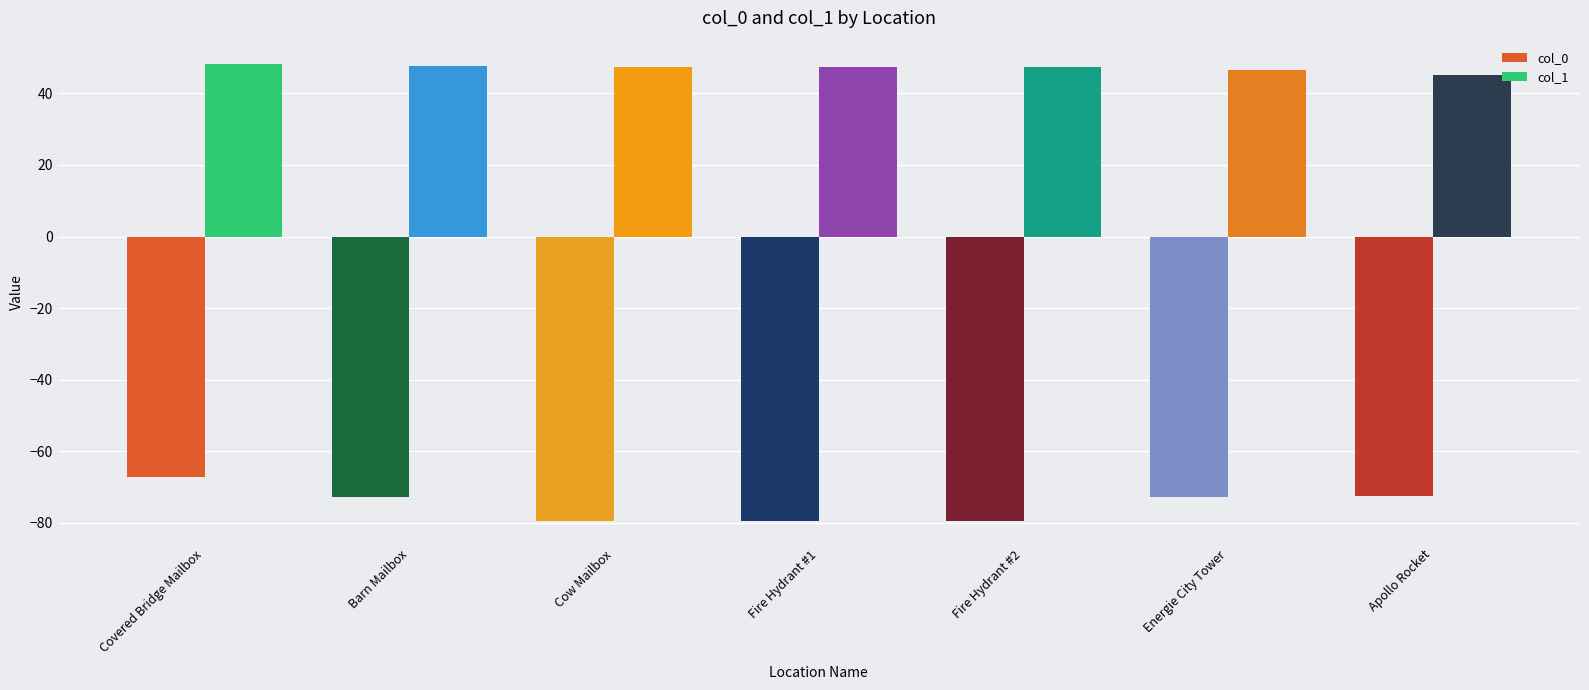

List the series in order of their overall mean, lowest first.

col_0, col_1